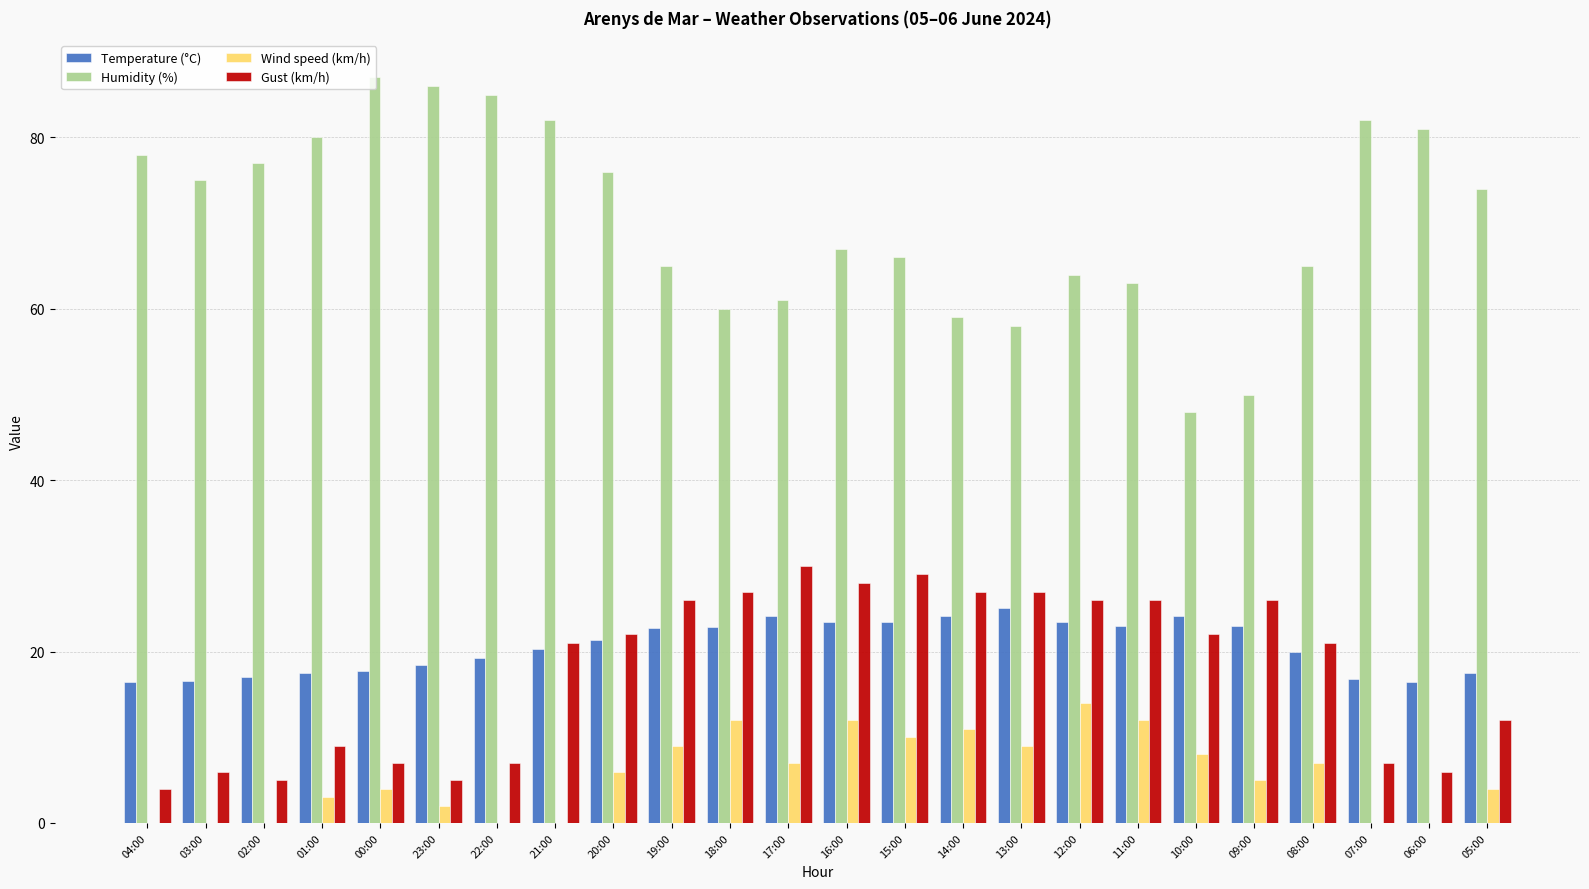

What is the spread (max minus min) of values at 09:00?

45.0